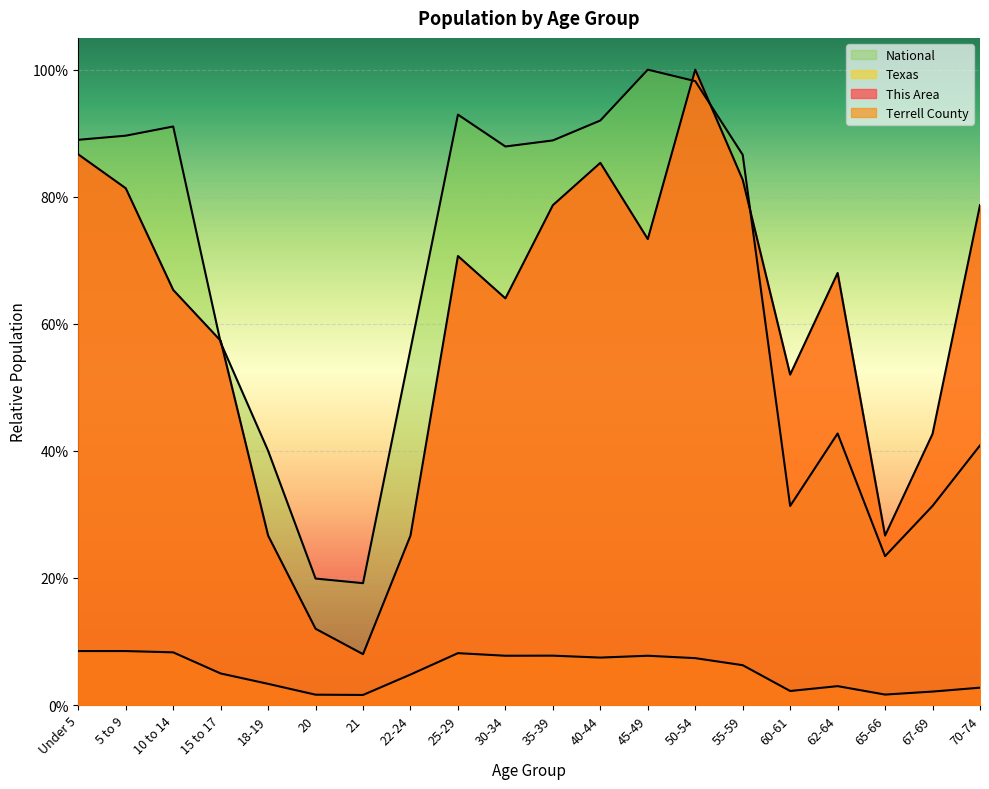

True or false: Texas and This Area intersect in this chart.

False